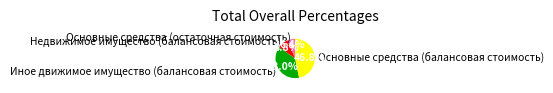

To the nearest percent, what is the difference between the largest and smallest slice percentages?

40%